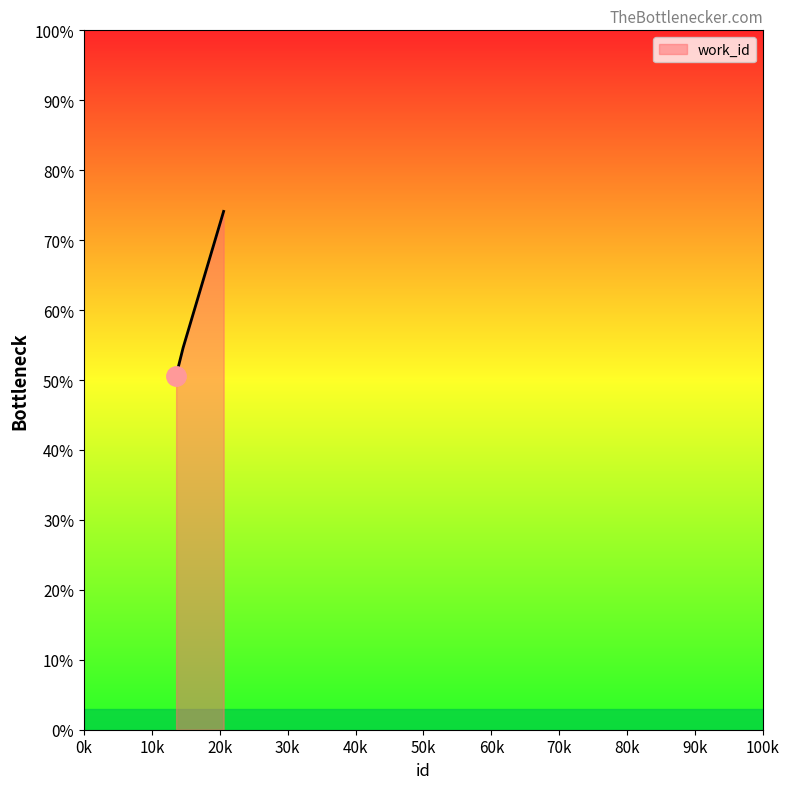

Does the chart display data point markers on the line(s)?

No